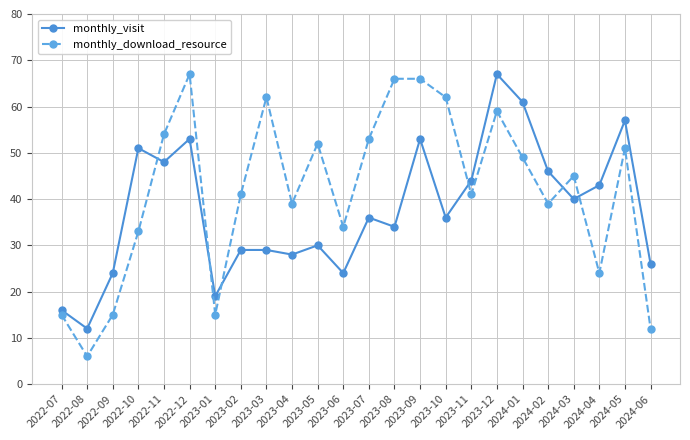

Where is the first local minimum for monthly_visit?

2022-08